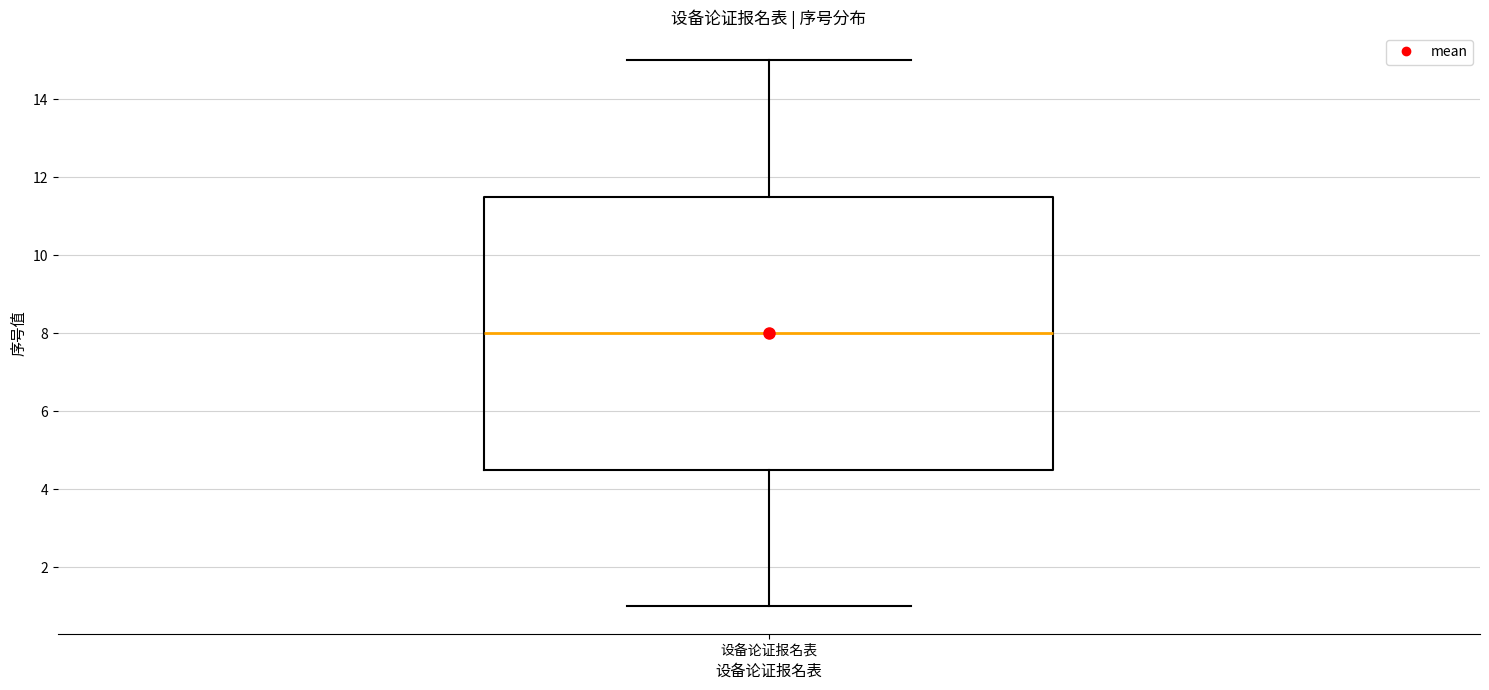

Where does the upper whisker of the box for 设备论证报名表 end on the y-axis? The values are not printed on the chart, so give them approximately, as read against the axis.

15.0